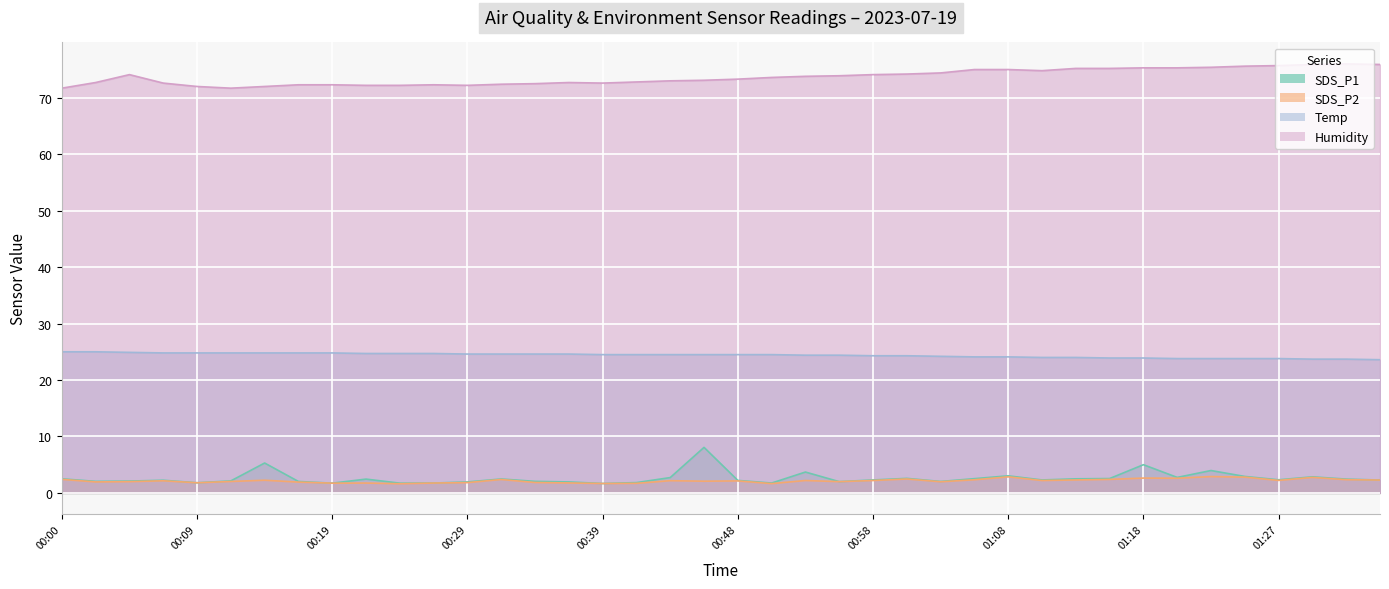

Reading left to right, list all the values displayed in this chart.

SDS_P1: 2.5	2.0	2.1	2.2	1.8	2.1	5.3	2.0	1.7	2.5	1.7	1.8	1.9	2.5	2.0	1.9	1.7	1.8	2.7	8.1	2.2	1.8	3.7	2.0	2.3	2.6	2.0	2.5	3.0	2.3	2.5	2.5	5.0	2.8	4.0	2.9	2.3	2.9	2.5	2.3
SDS_P2: 2.4	1.9	2.0	2.1	1.8	2.0	2.2	1.9	1.7	1.8	1.6	1.8	1.8	2.4	1.9	1.8	1.7	1.7	2.2	2.1	2.1	1.6	2.2	2.0	2.2	2.5	2.0	2.3	2.9	2.2	2.3	2.4	2.6	2.6	2.9	2.8	2.2	2.8	2.4	2.3
Temp: 25.0	25.0	24.9	24.8	24.8	24.8	24.8	24.8	24.8	24.7	24.7	24.7	24.6	24.6	24.6	24.6	24.5	24.5	24.5	24.5	24.5	24.5	24.4	24.4	24.3	24.3	24.2	24.1	24.1	24.0	24.0	23.9	23.9	23.8	23.8	23.8	23.8	23.7	23.7	23.6
Humidity: 71.7	72.7	74.1	72.6	72.0	71.7	72.0	72.3	72.3	72.2	72.2	72.3	72.2	72.4	72.5	72.7	72.6	72.8	73.0	73.1	73.3	73.6	73.8	73.9	74.1	74.2	74.4	75.0	75.0	74.8	75.2	75.2	75.3	75.3	75.4	75.6	75.7	75.9	76.0	75.9